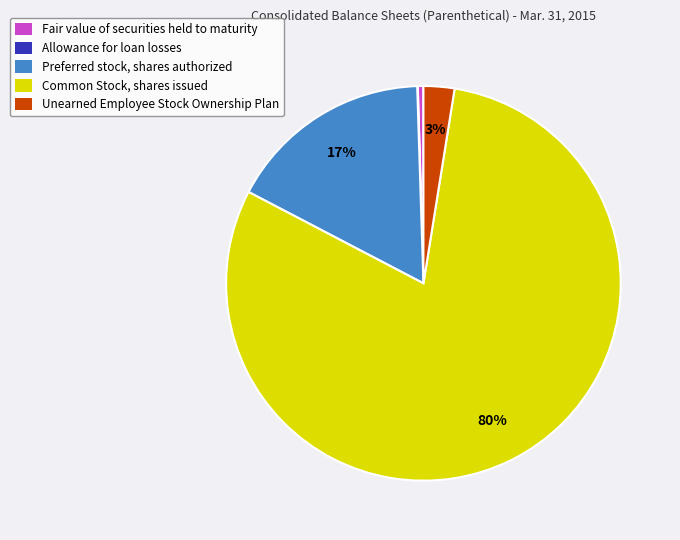

Which category has the biggest portion of the pie?

Common Stock, shares issued